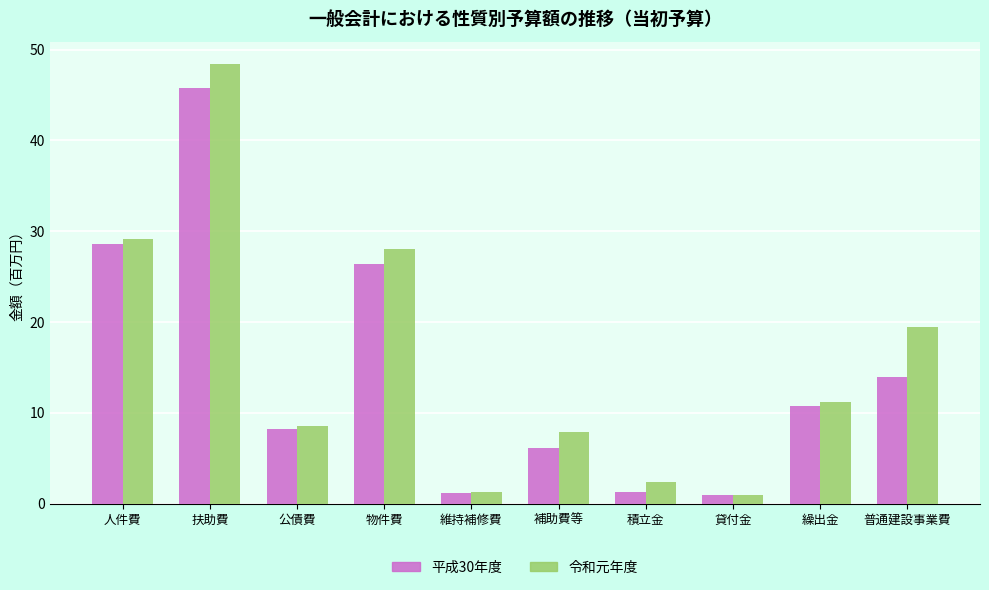

Which label corresponds to the largest value in the chart?

扶助費